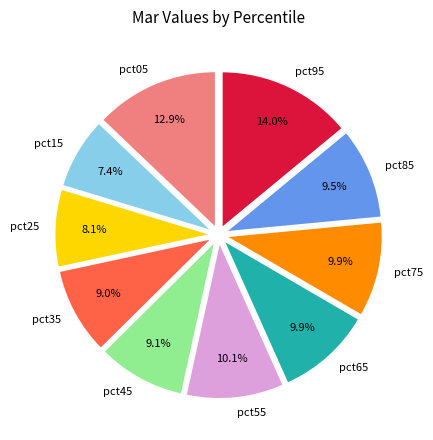

The pct95 slice represents 1% of the pie. True or false?

False